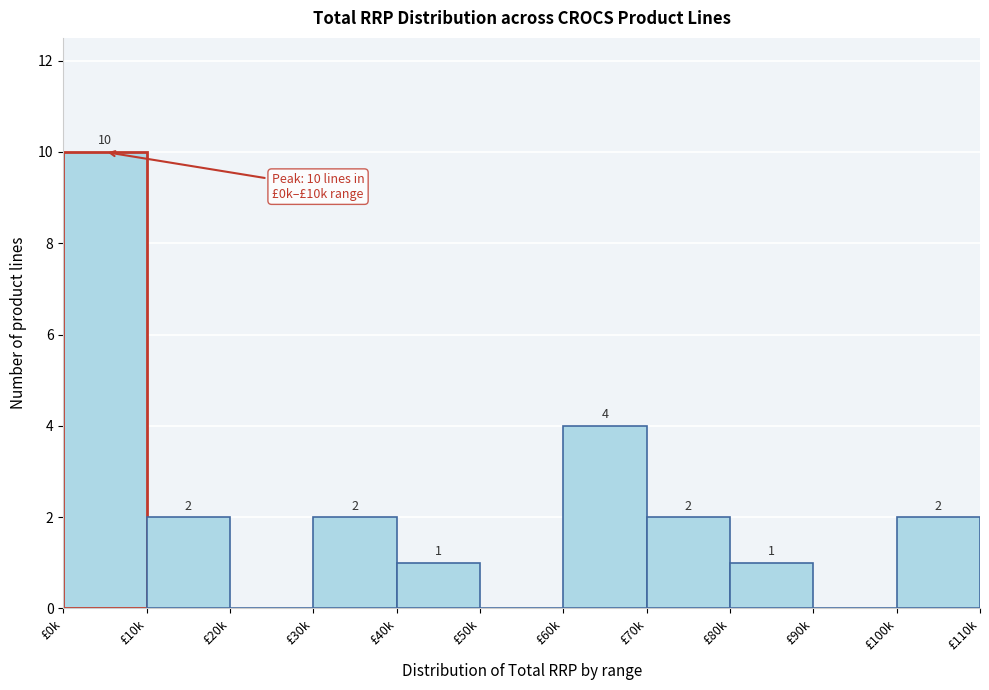

Reading left to right, list all the values displayed in this chart.

£0k=10	£10k=2	£20k=0	£30k=2	£40k=1	£50k=0	£60k=4	£70k=2	£80k=1	£90k=0	£100k=2